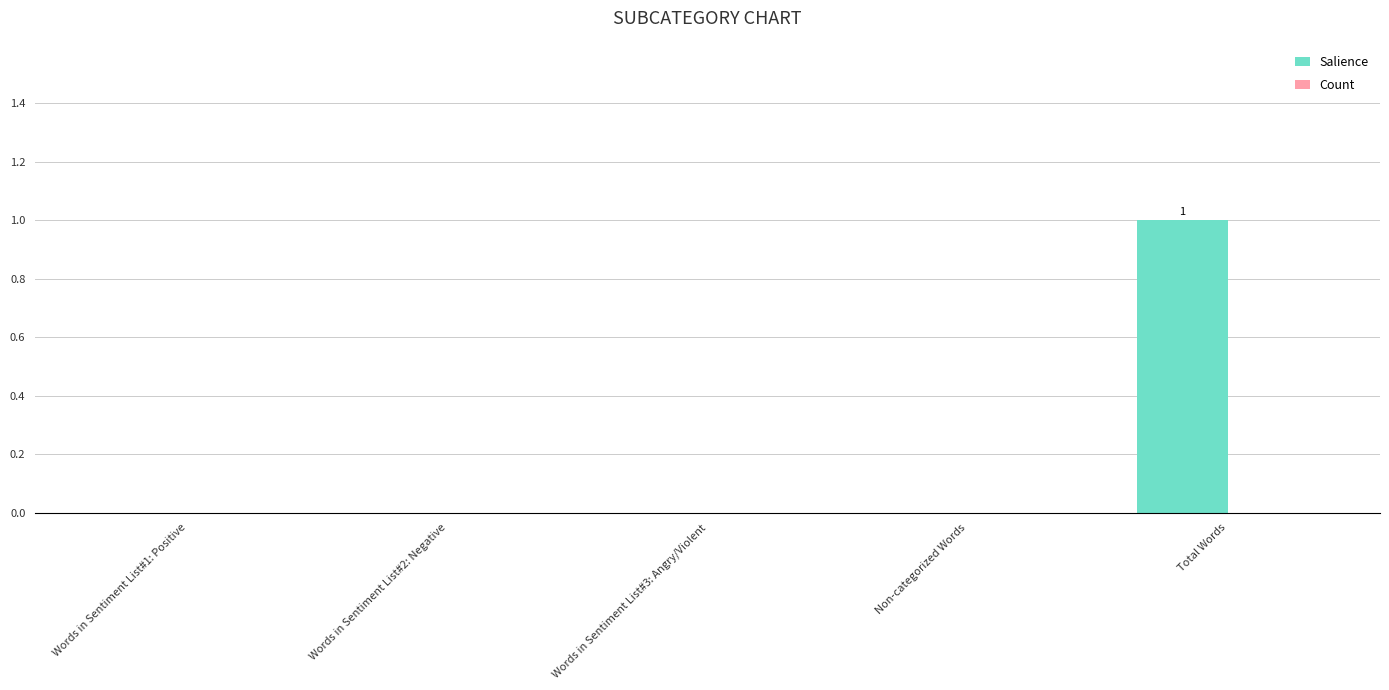

What is the greatest value displayed?

1